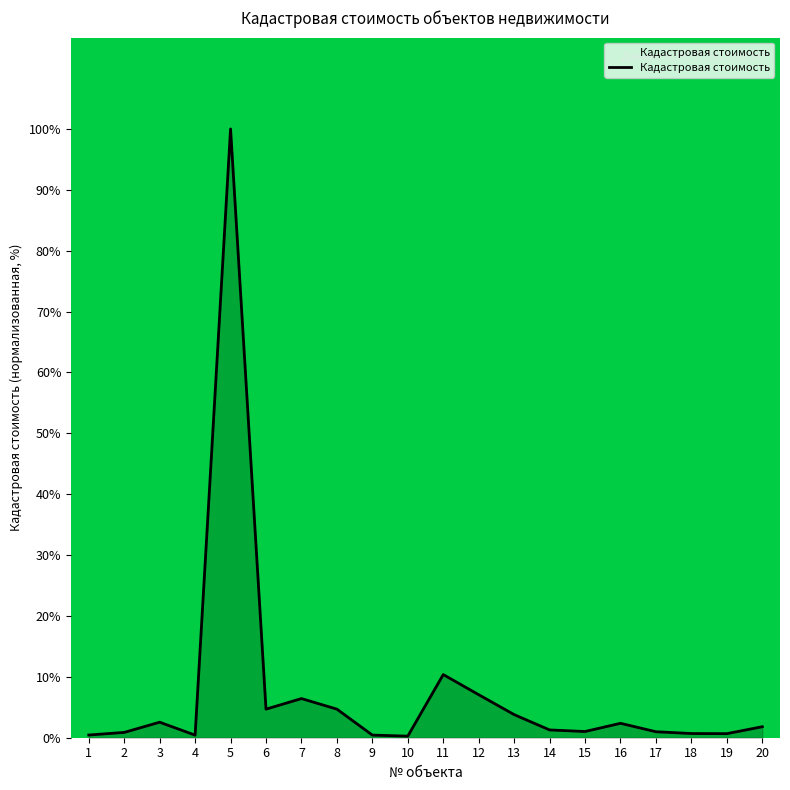

Which label corresponds to the smallest value in the chart?

10